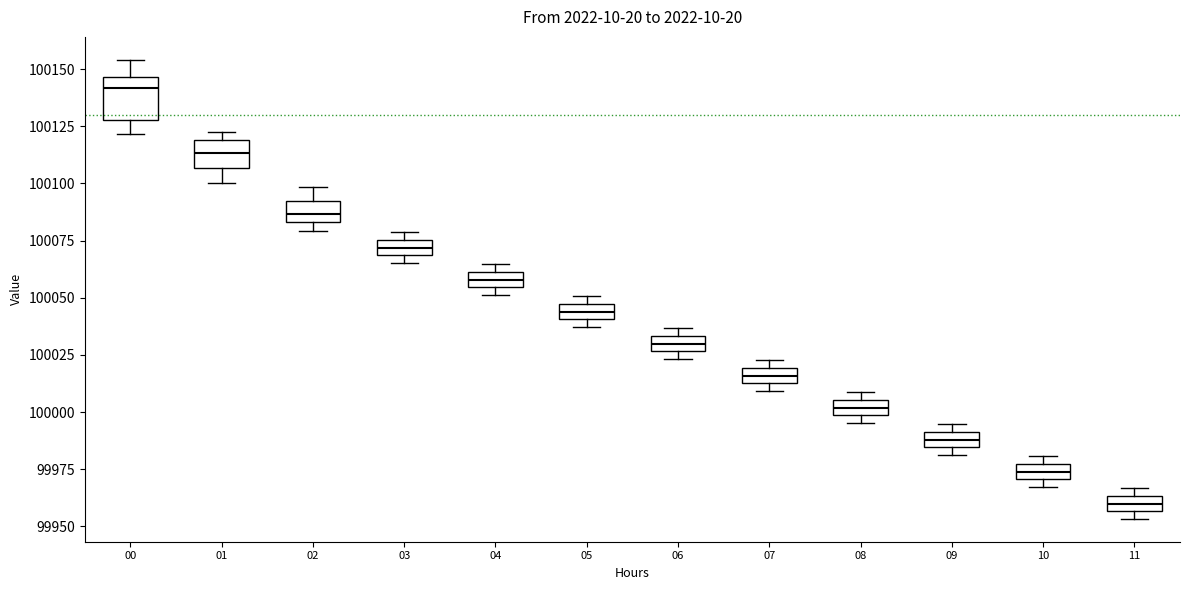

Where is the upper edge of the box at x = 06 on the y-axis? The values are not printed on the chart, so give them approximately, as read against the axis.

100035